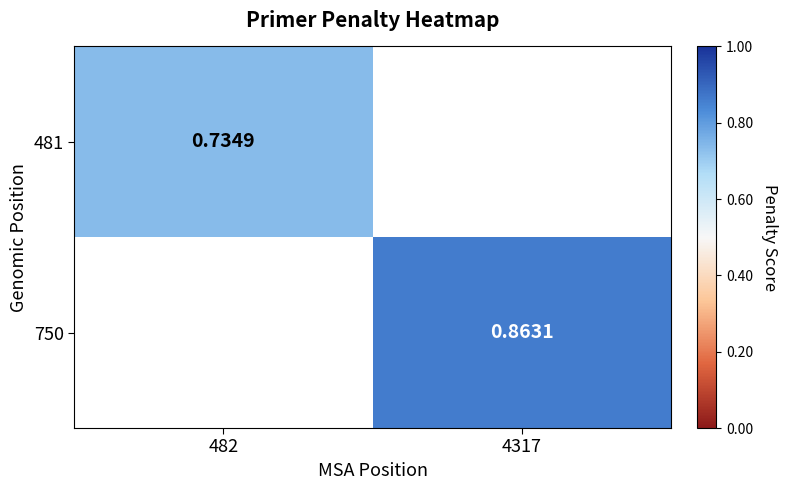

At which label does 750 first exceed 0?

4317